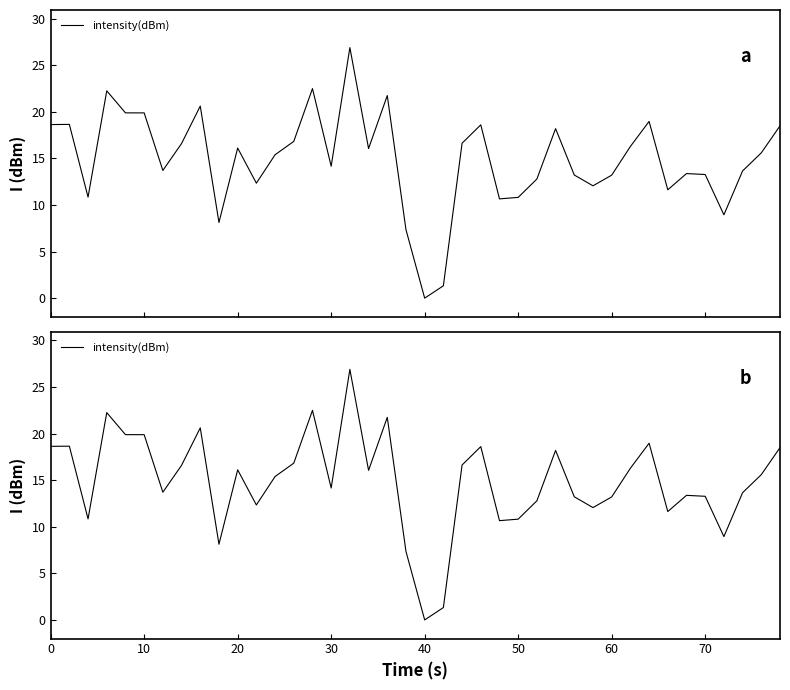

How many values are above zero?

39